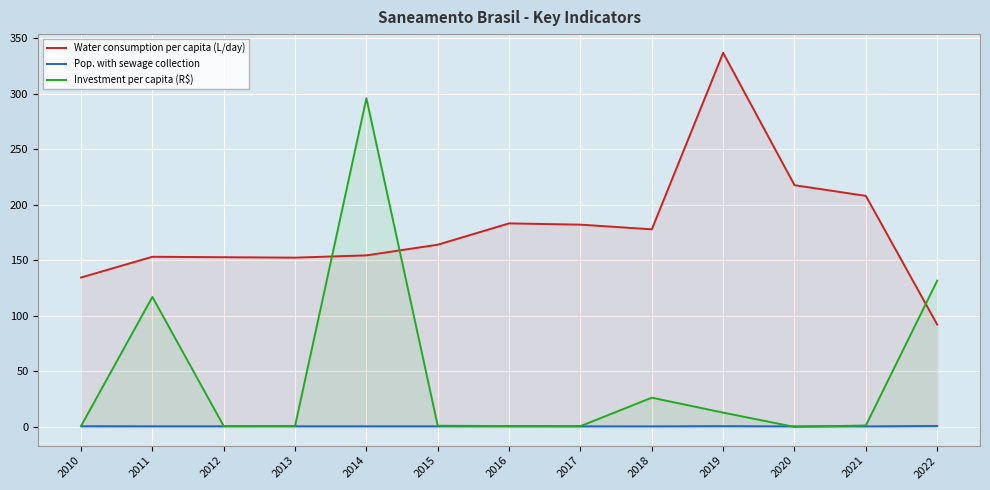

Which series has the largest total across all categories?

Water consumption per capita (L/day)